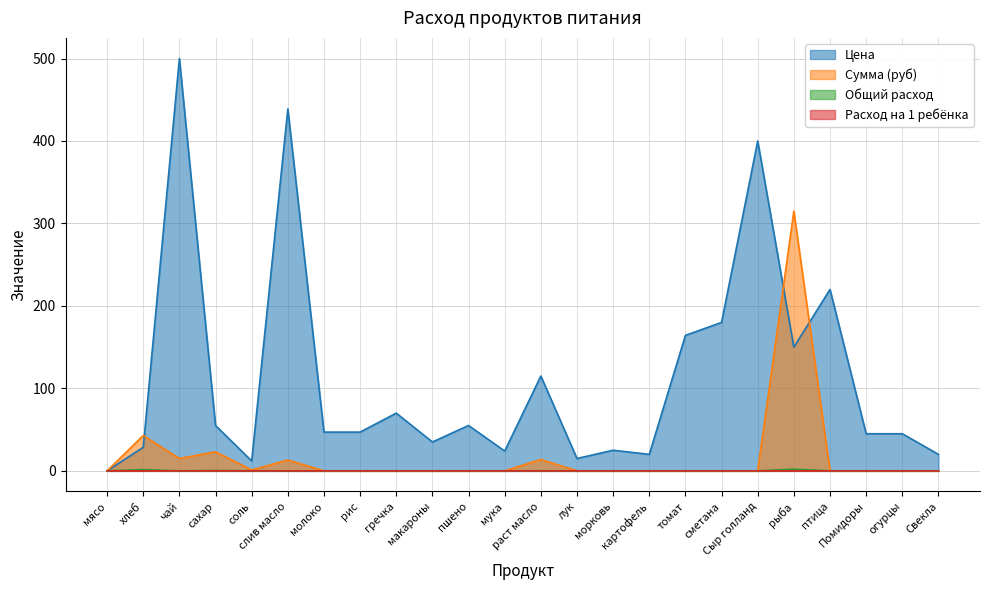

What is the label of the 18th point from the right?

молоко